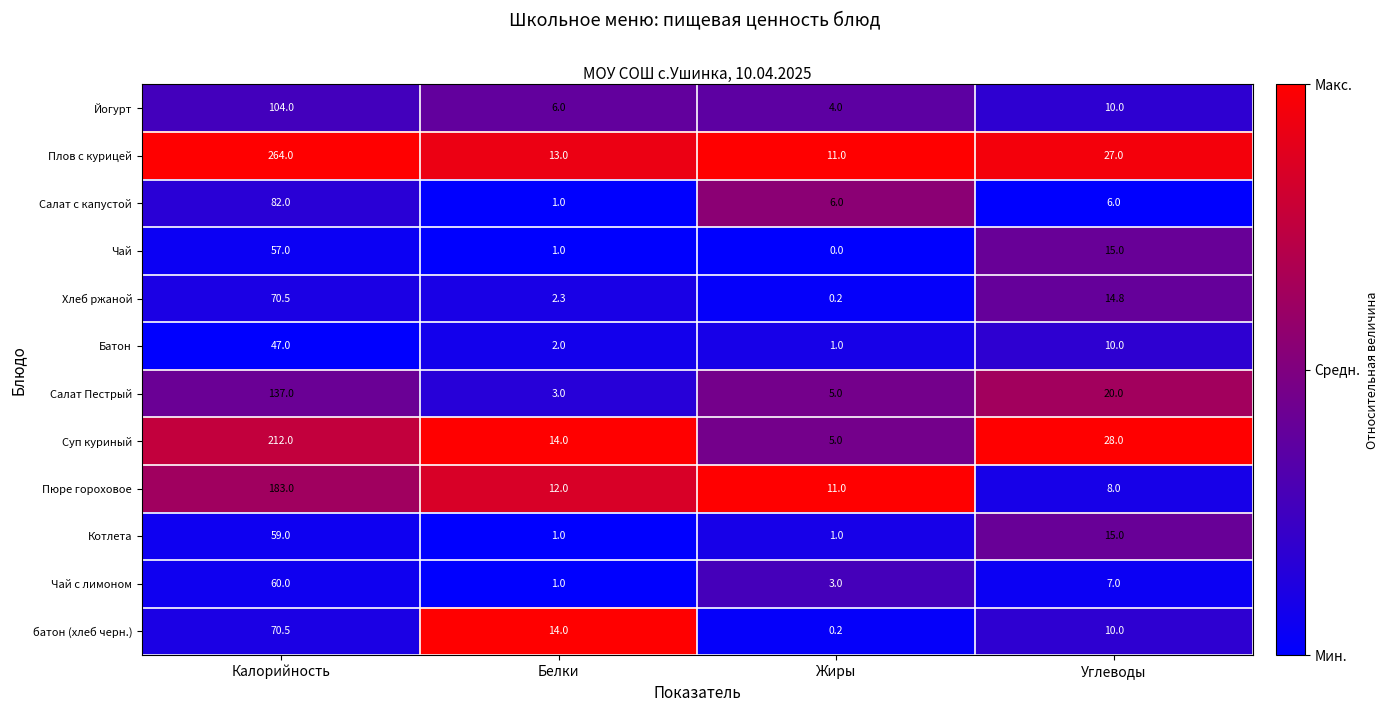

The value of Хлеб ржаной at Углеводы is 21.6. True or false?

False